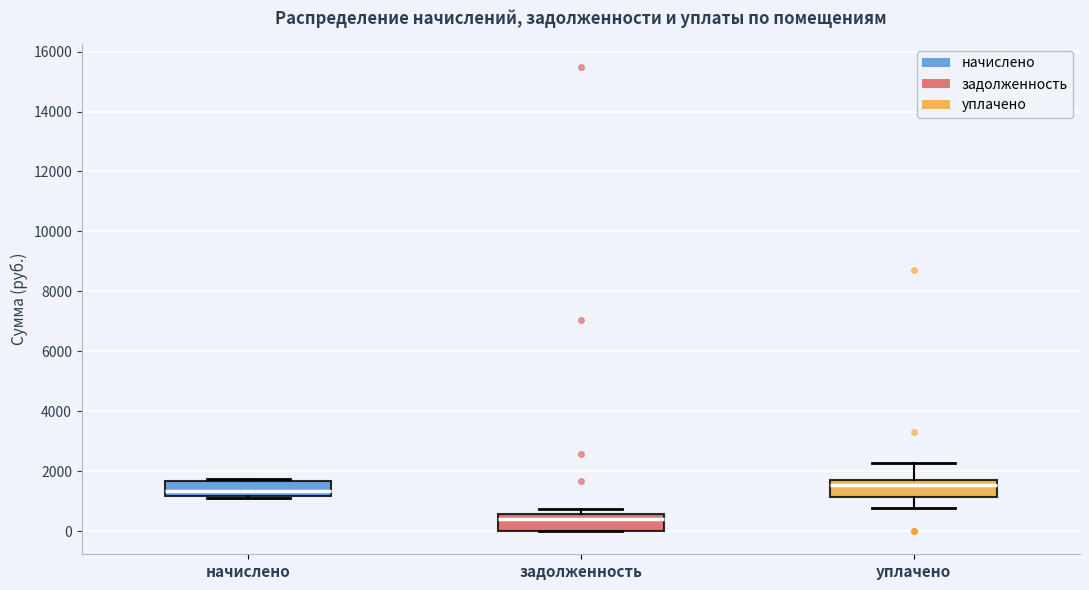

Which box has the lowest median line?

задолженность